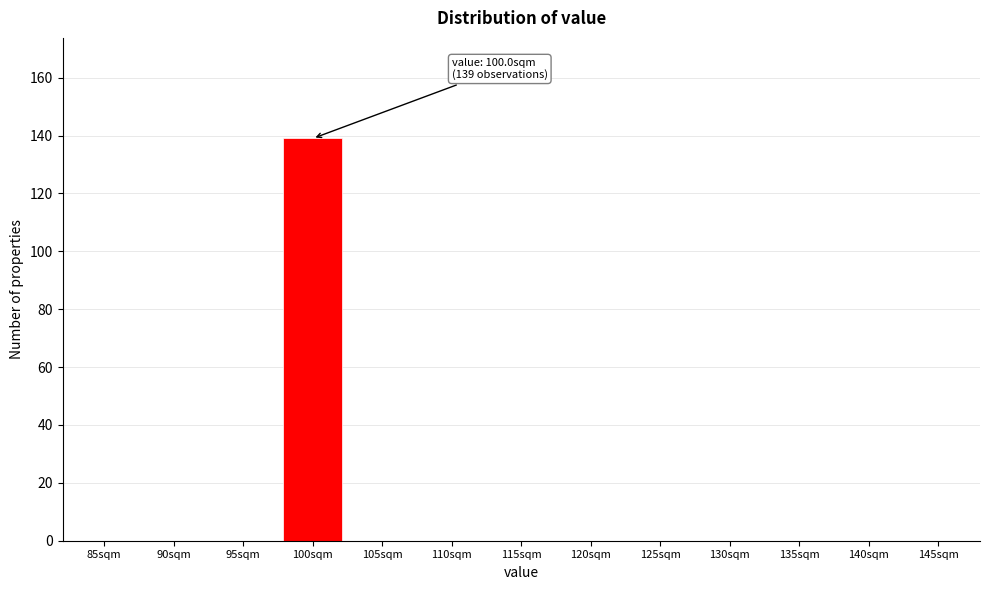

Reading left to right, what are all the values shown in this chart?

85sqm=0	90sqm=0	95sqm=0	100sqm=139	105sqm=0	110sqm=0	115sqm=0	120sqm=0	125sqm=0	130sqm=0	135sqm=0	140sqm=0	145sqm=0